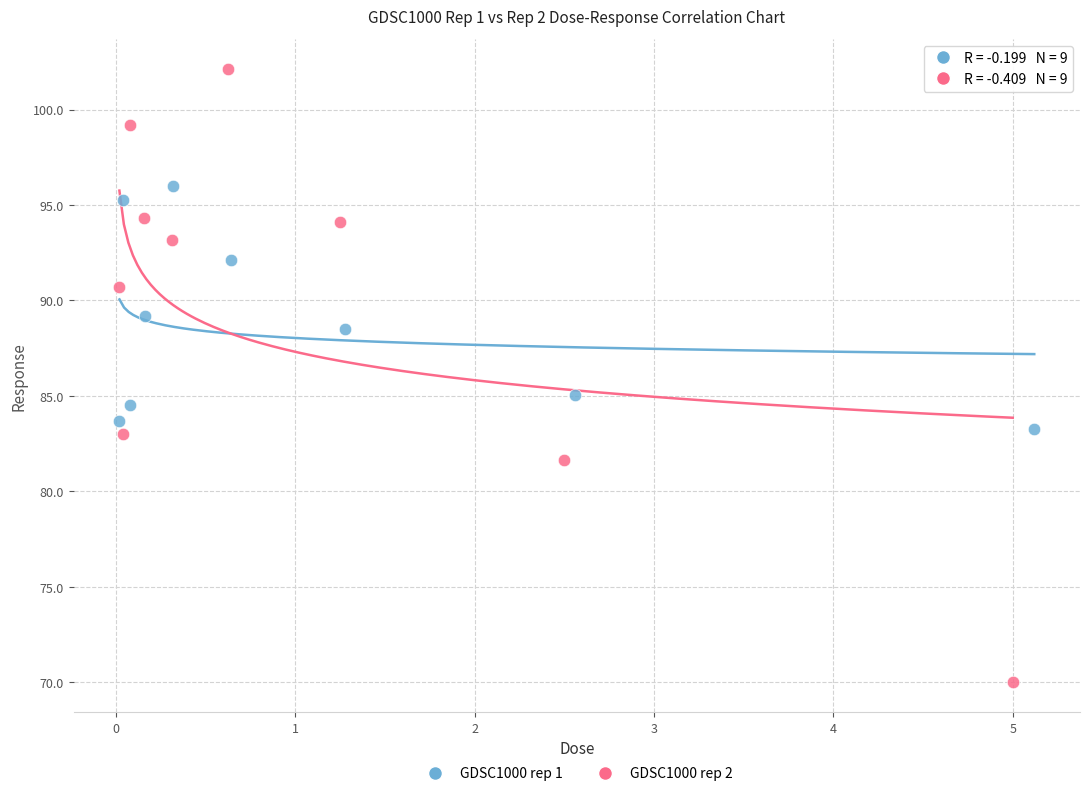

Which series contains the highest Y value?

GDSC1000 rep 2